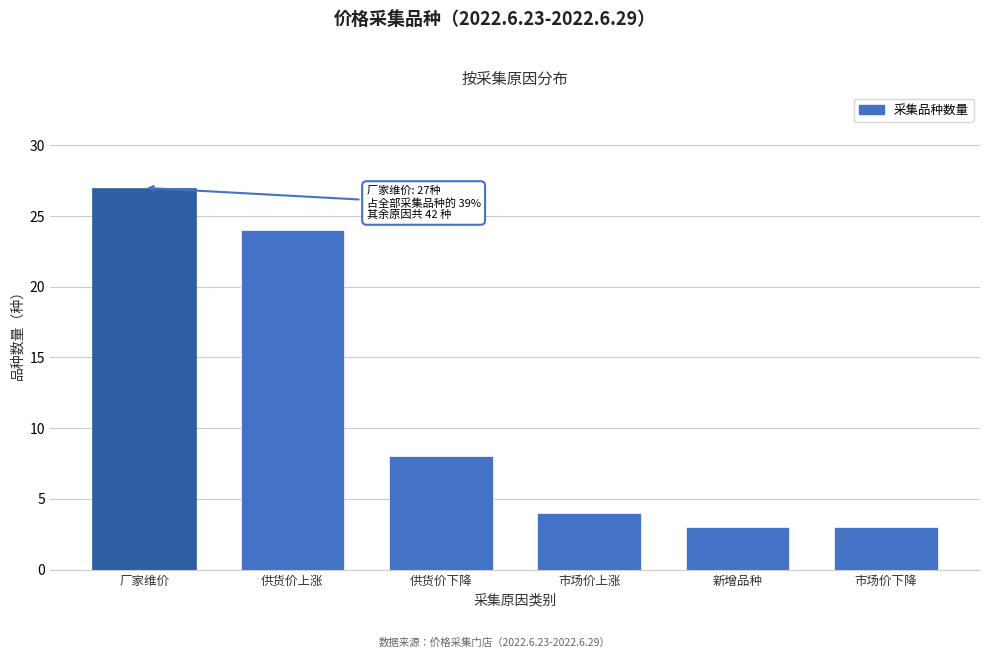

Reading right to left, list all the values displayed in this chart.

市场价下降=3	新增品种=3	市场价上涨=4	供货价下降=8	供货价上涨=24	厂家维价=27